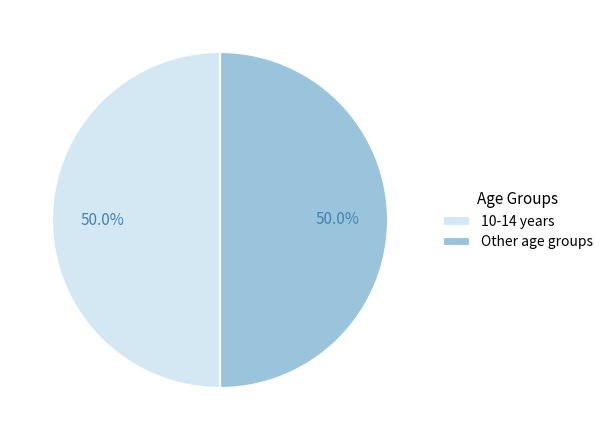

What is the ratio of the value at 10-14 years to the value at Other age groups?

1.0